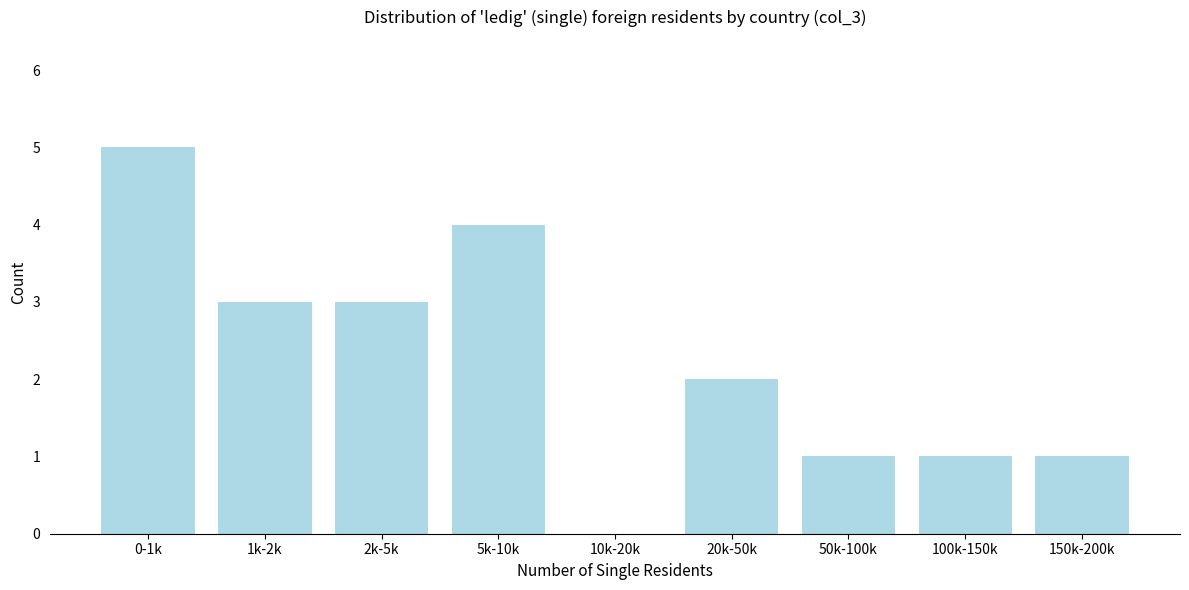

Reading left to right, list all the values displayed in this chart.

0-1k=5	1k-2k=3	2k-5k=3	5k-10k=4	10k-20k=0	20k-50k=2	50k-100k=1	100k-150k=1	150k-200k=1